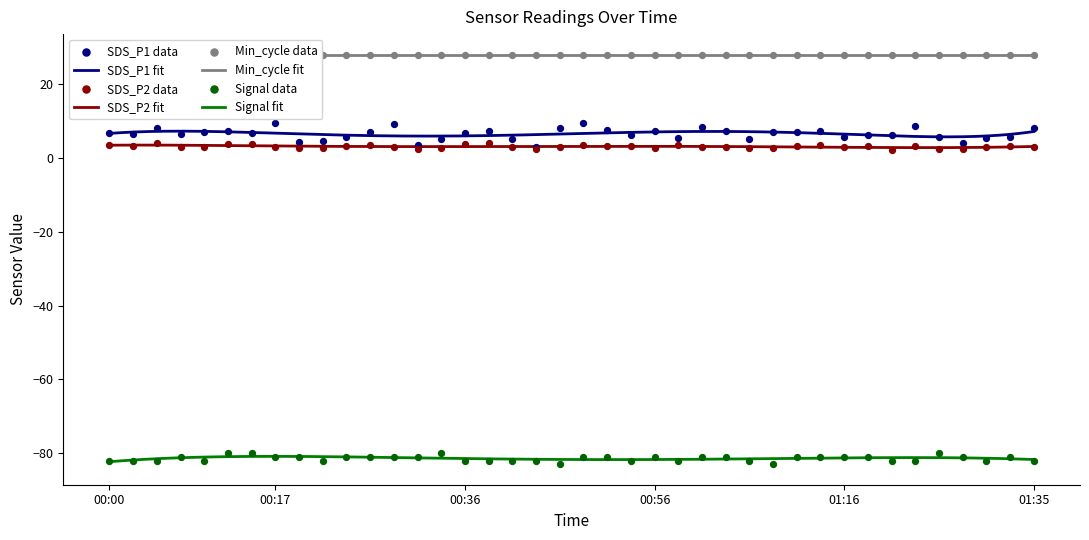

What is the maximum value for Signal fit?

-80.9